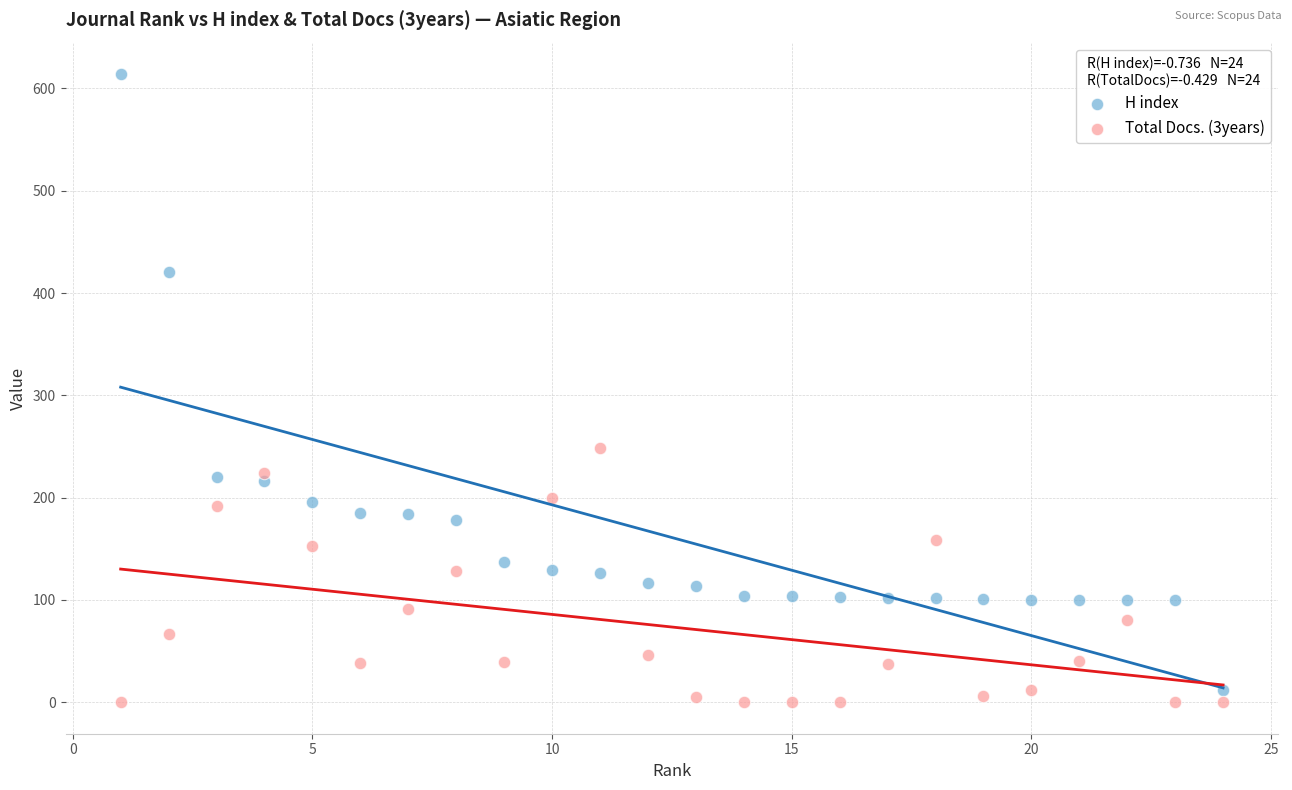

Which series contains the highest Y value?

H index